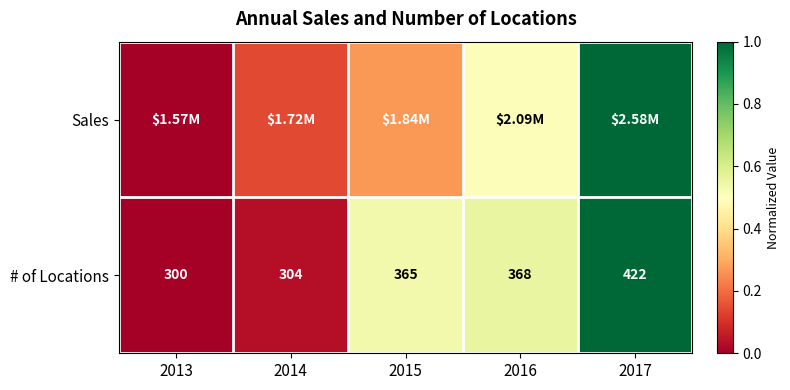

What is the sum of the Sales values at 2016 and 2015?

0.8